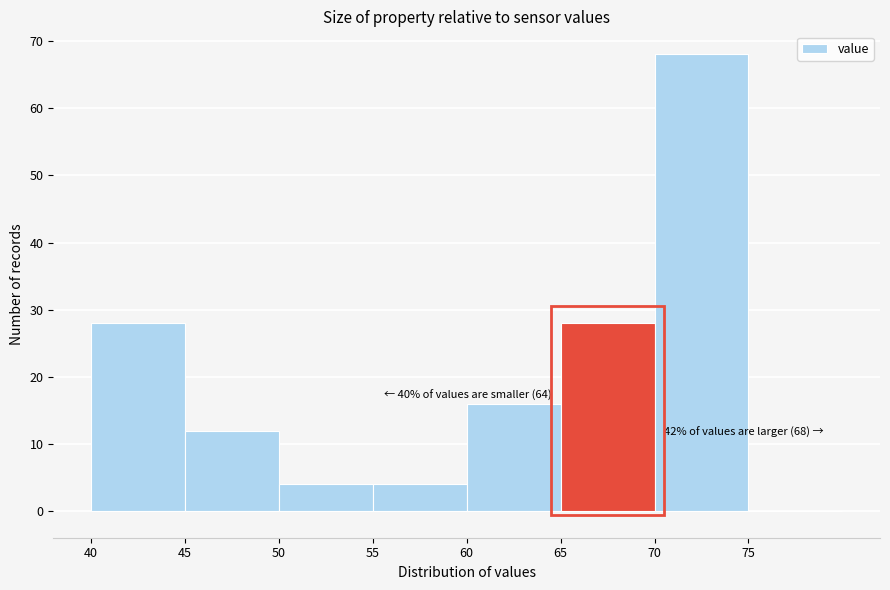

Over which range of the x-axis is the bar tallest?

70 to 75